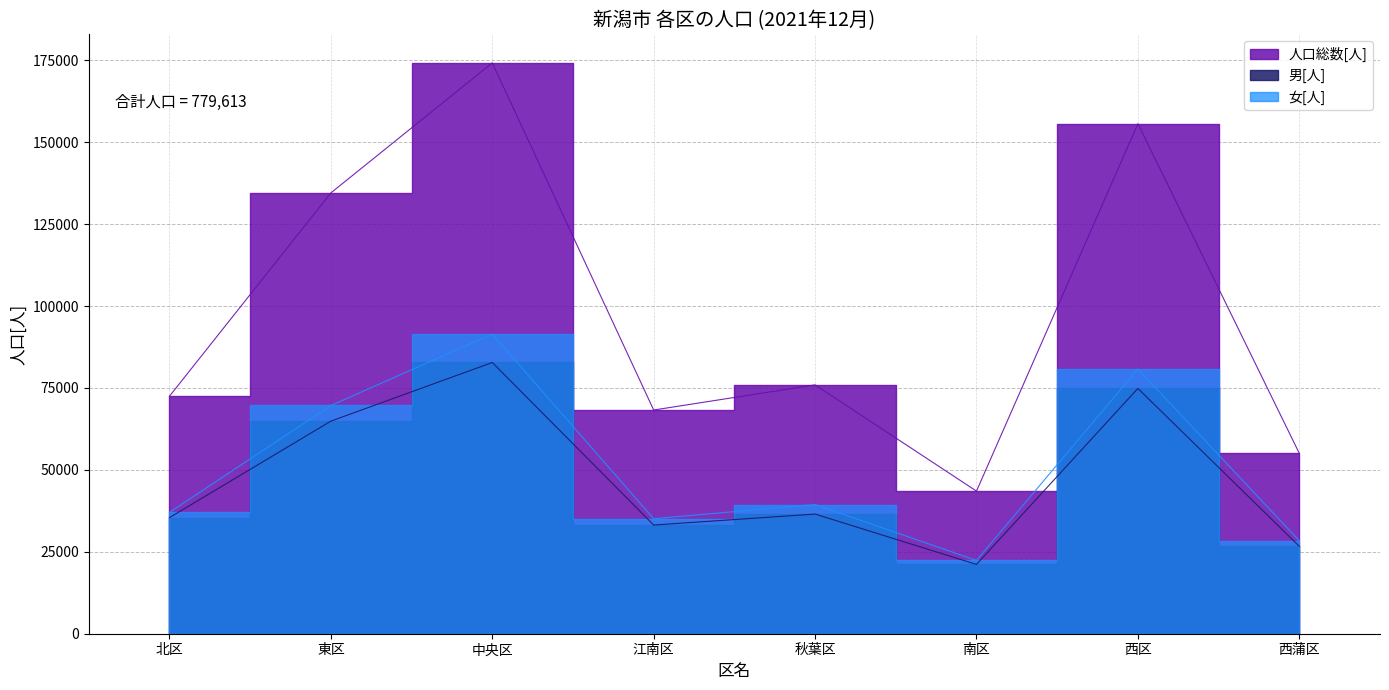

Does the chart have visible grid lines?

Yes